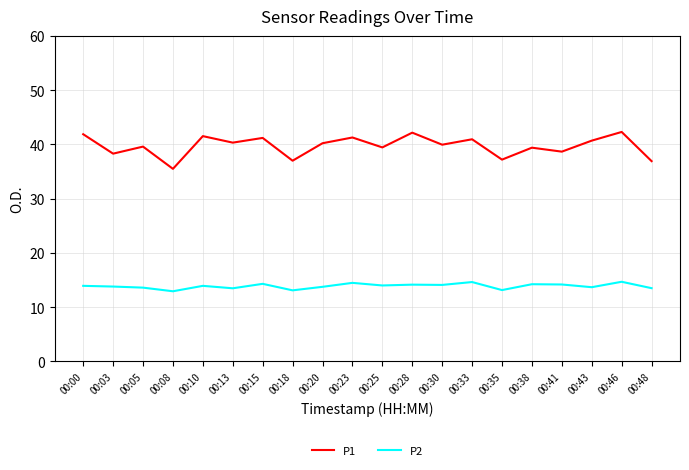

Does the chart display data point markers on the line(s)?

No